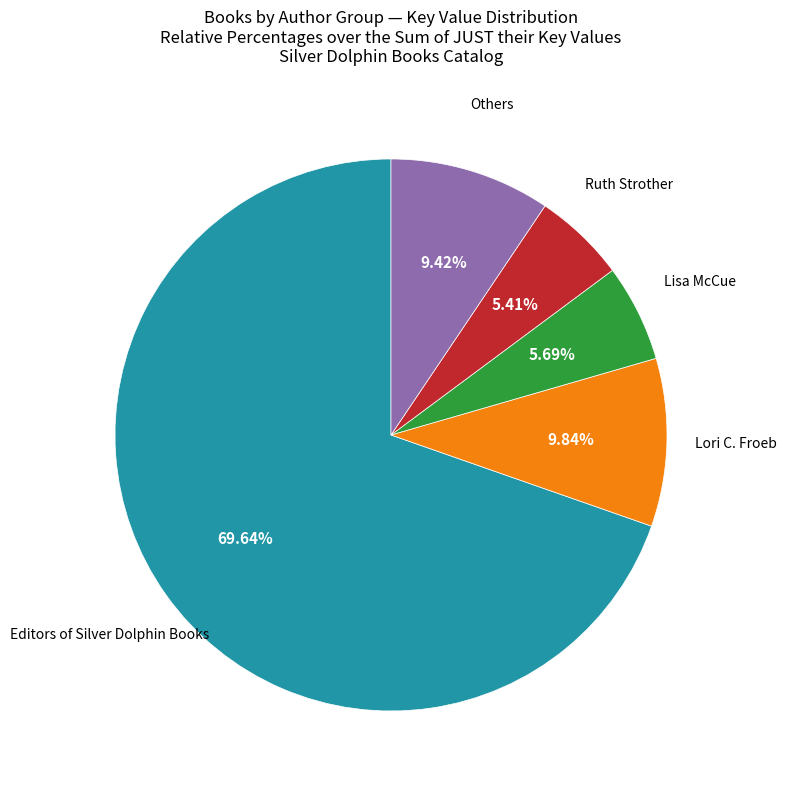

Is there a majority slice in this chart?

Yes